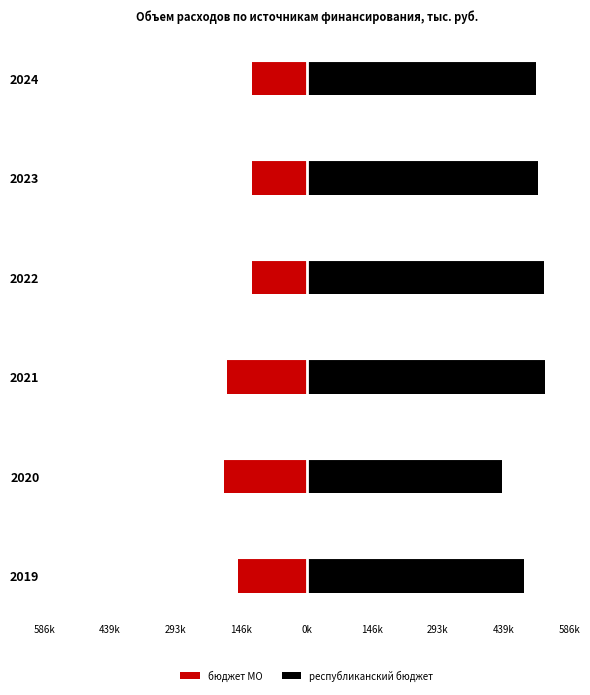

Which series changed the most between 2020 and 2024?

республиканский бюджет